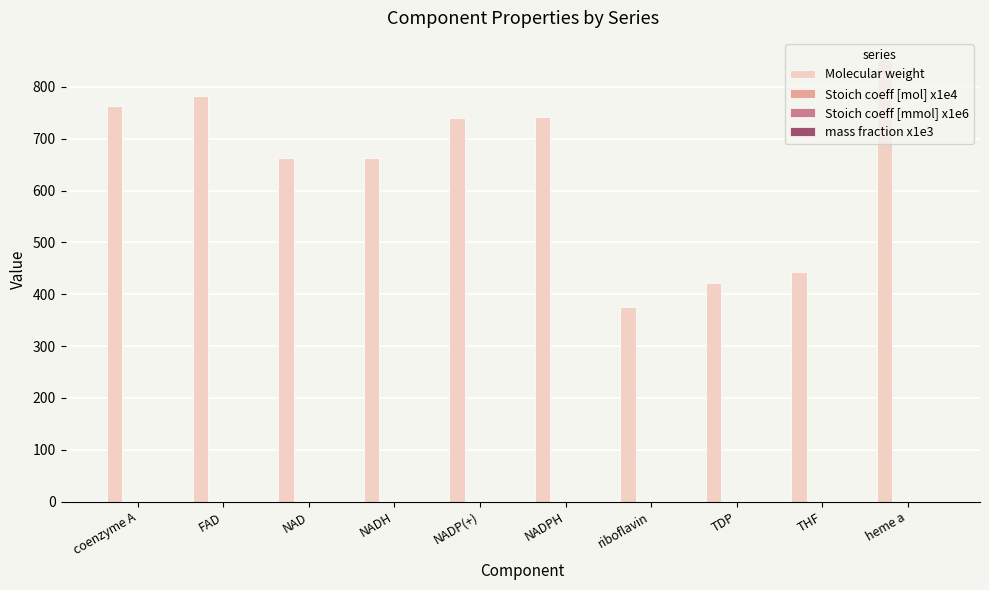

What is the maximum value shown in the chart?

851.8